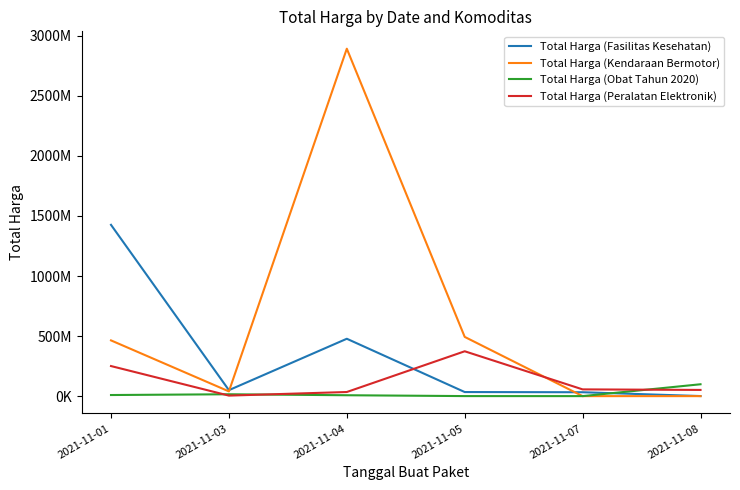

Rank the categories by Total Harga (Peralatan Elektronik) value from highest to lowest.

2021-11-05, 2021-11-01, 2021-11-07, 2021-11-08, 2021-11-04, 2021-11-03